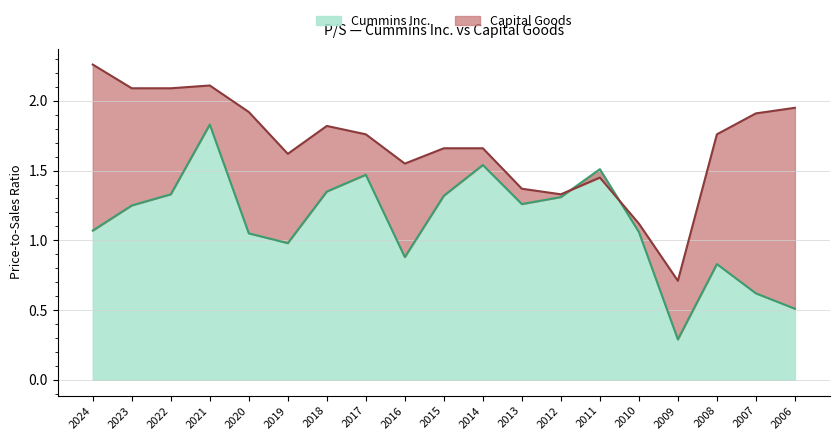

Is it true that Cummins Inc. equals 1.0 at 2019?

True